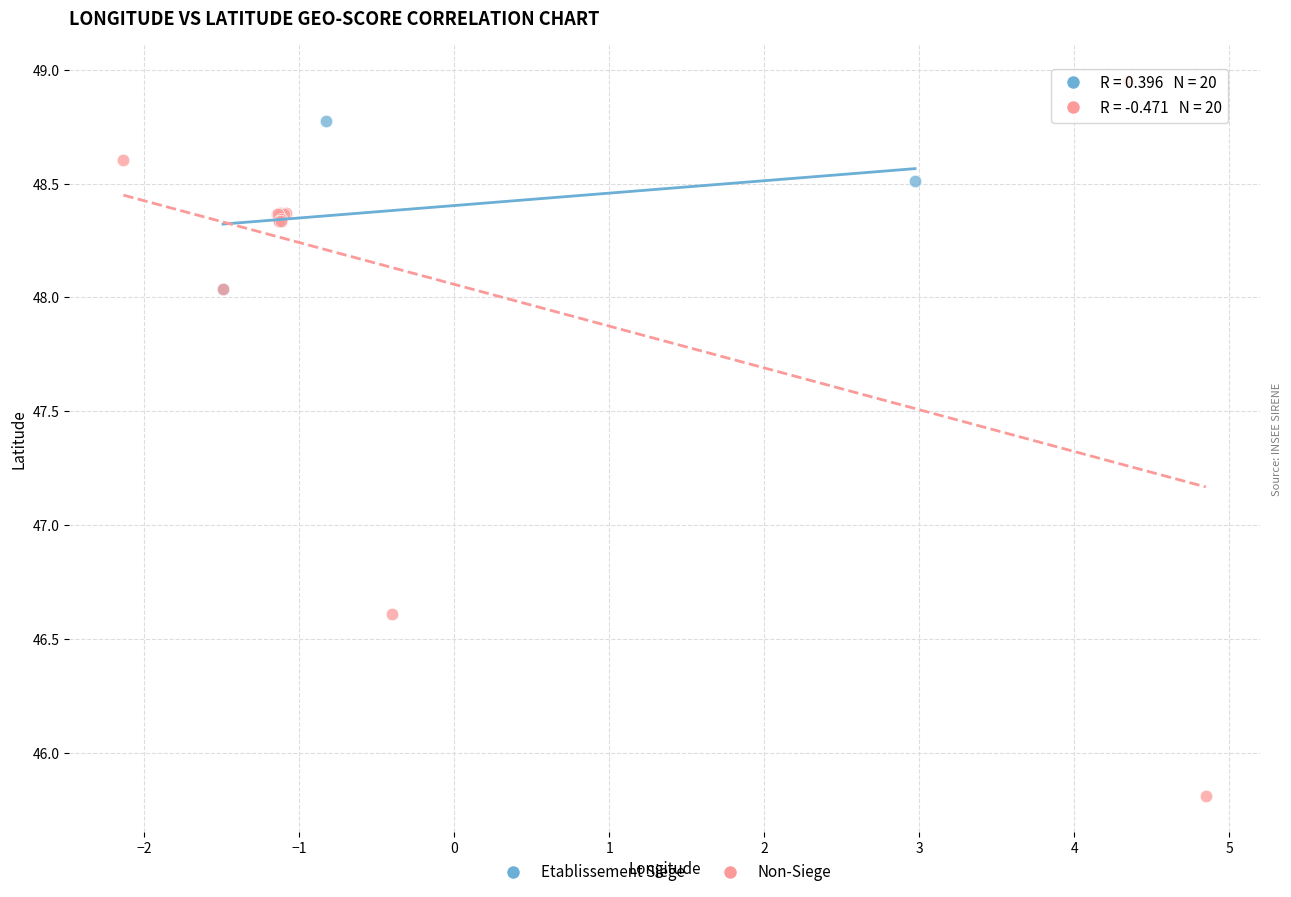

Which series reaches the minimum Y coordinate?

Non-Siege